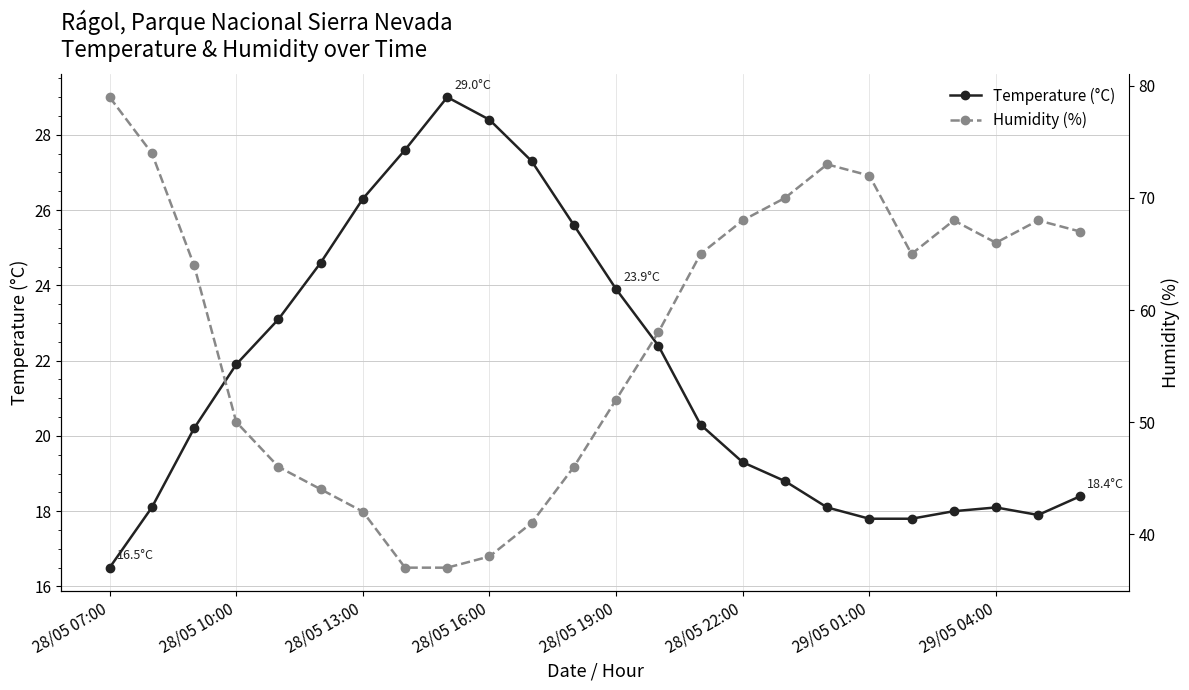

What is the maximum value for Temperature (°C)?

29.0